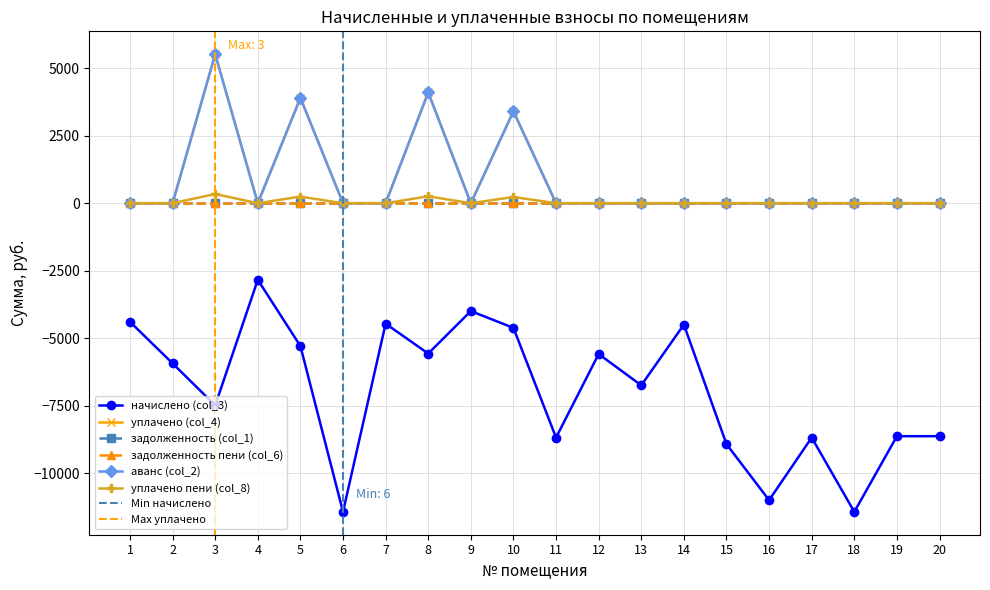

Which series has the largest range (max minus min)?

начислено (col_3)